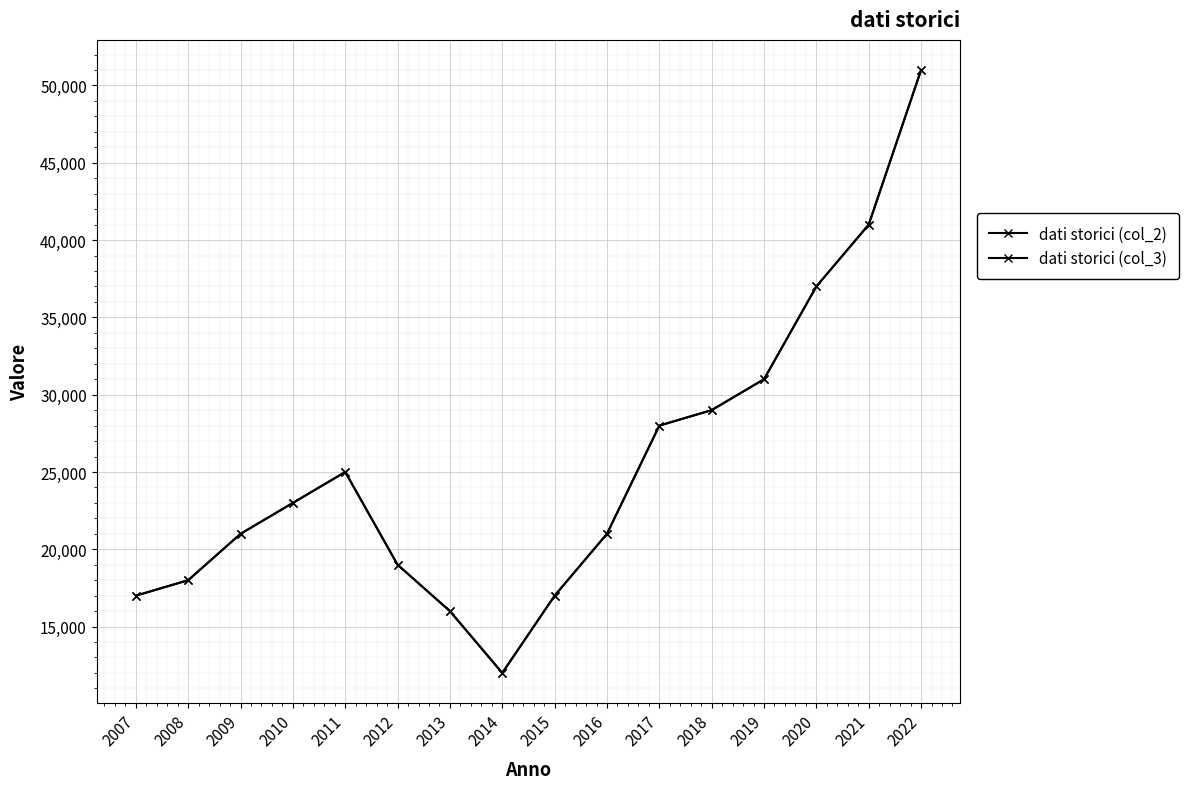

Which series has the widest spread of values?

dati storici (col_2)